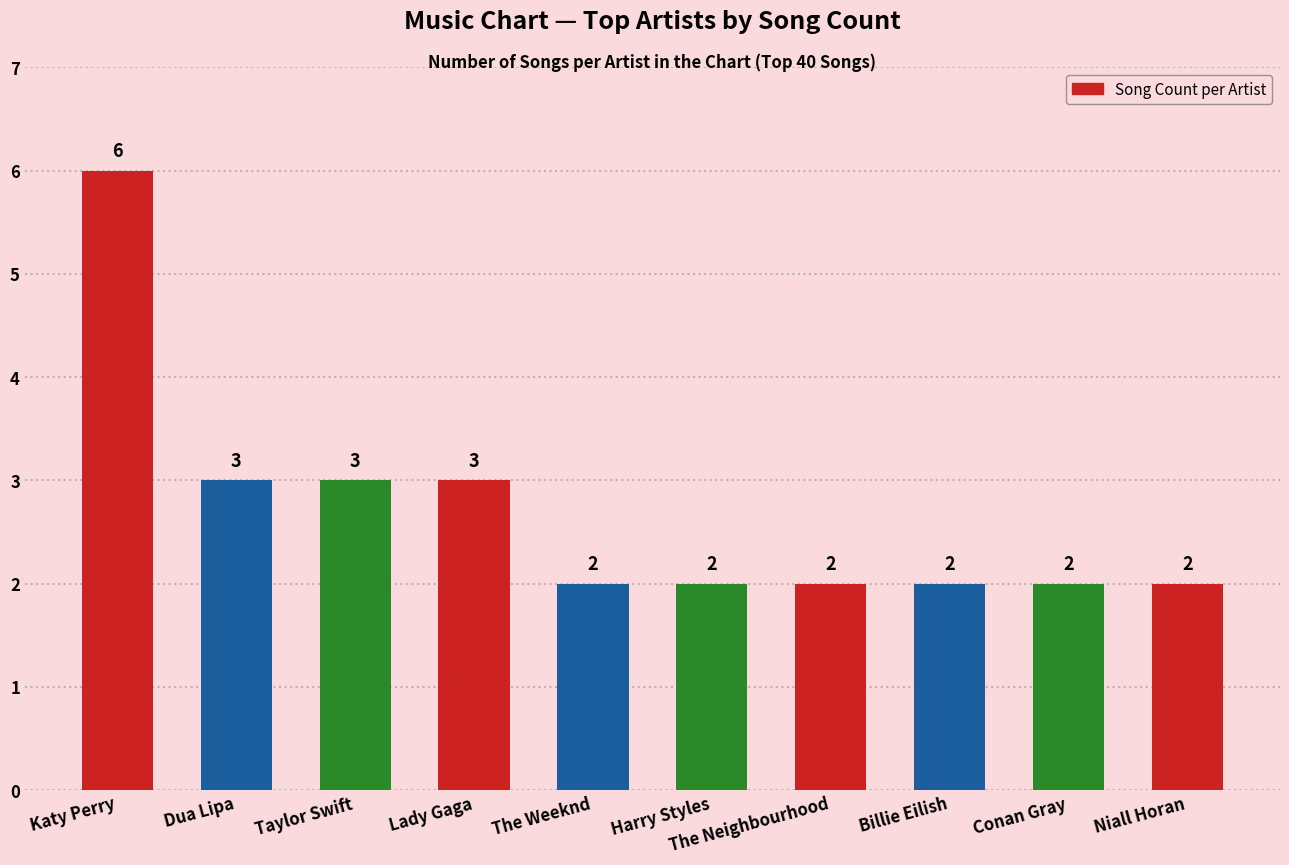

What is the label of the 7th bar from the right?

Lady Gaga